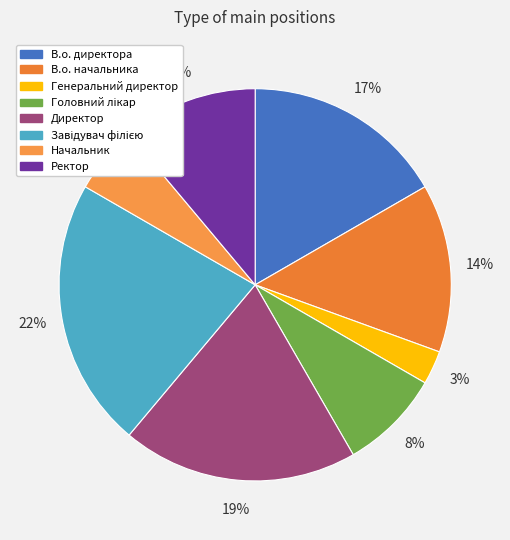

How much of the chart is everything except В.о. начальника?

86.1%